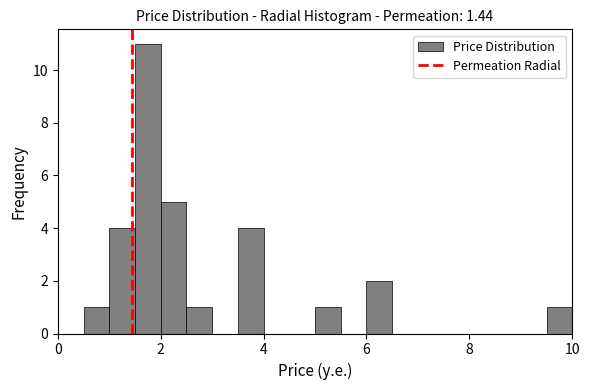

Read against the x-axis, roughly where is the centre of the tallest bar?

1.8